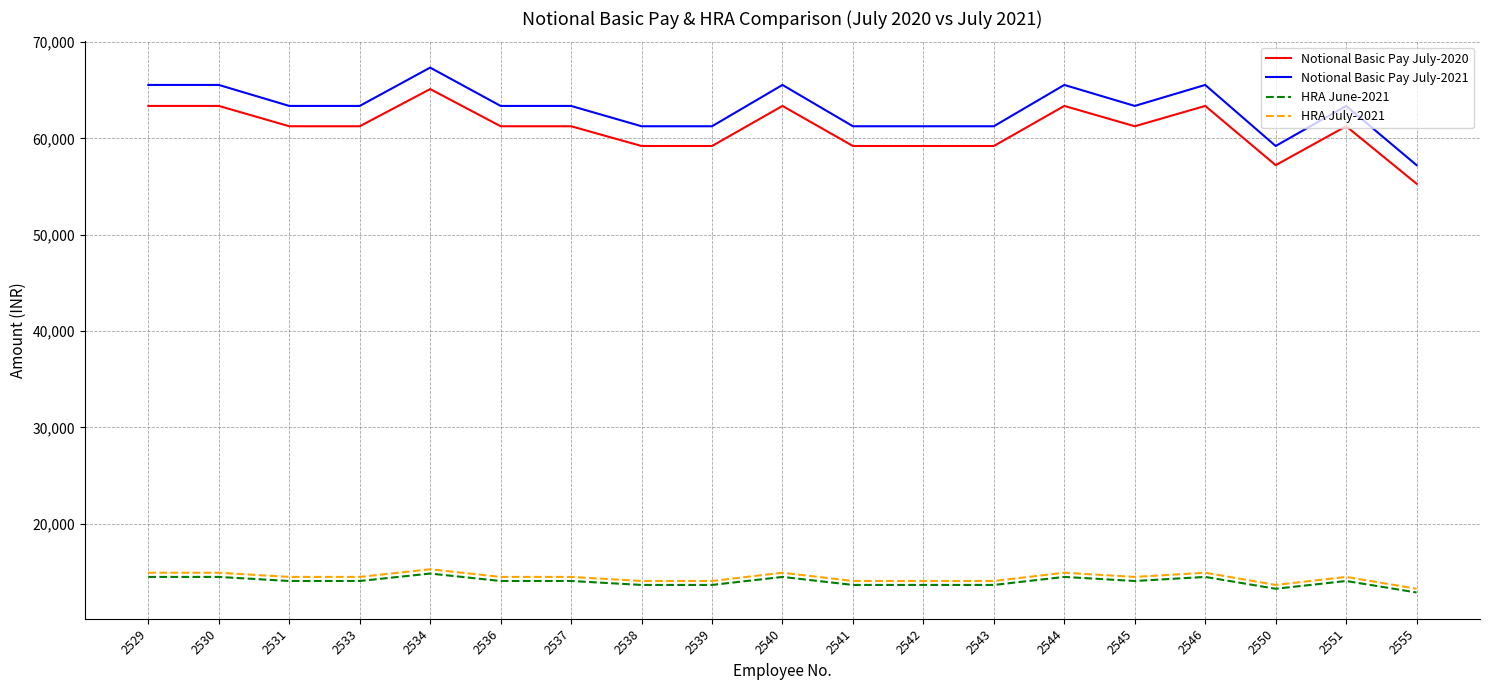

Reading left to right, transcribe all the data shown in this chart.

Notional Basic Pay July-2020: 2529=63380	2530=63380	2531=61270	2533=61270	2534=65130	2536=61270	2537=61270	2538=59220	2539=59220	2540=63380	2541=59220	2542=59220	2543=59220	2544=63380	2545=61270	2546=63380	2550=57230	2551=61270	2555=55300
Notional Basic Pay July-2021: 2529=65560	2530=65560	2531=63380	2533=63380	2534=67360	2536=63380	2537=63380	2538=61270	2539=61270	2540=65560	2541=61270	2542=61270	2543=61270	2544=65560	2545=63380	2546=65560	2550=59220	2551=63380	2555=57230
HRA June-2021: 2529=14476	2530=14476	2531=14054	2533=14054	2534=14826	2536=14054	2537=14054	2538=13644	2539=13644	2540=14476	2541=13644	2542=13644	2543=13644	2544=14476	2545=14054	2546=14476	2550=13246	2551=14054	2555=12860
HRA July-2021: 2529=14912	2530=14912	2531=14476	2533=14476	2534=15272	2536=14476	2537=14476	2538=14054	2539=14054	2540=14912	2541=14054	2542=14054	2543=14054	2544=14912	2545=14476	2546=14912	2550=13644	2551=14476	2555=13246